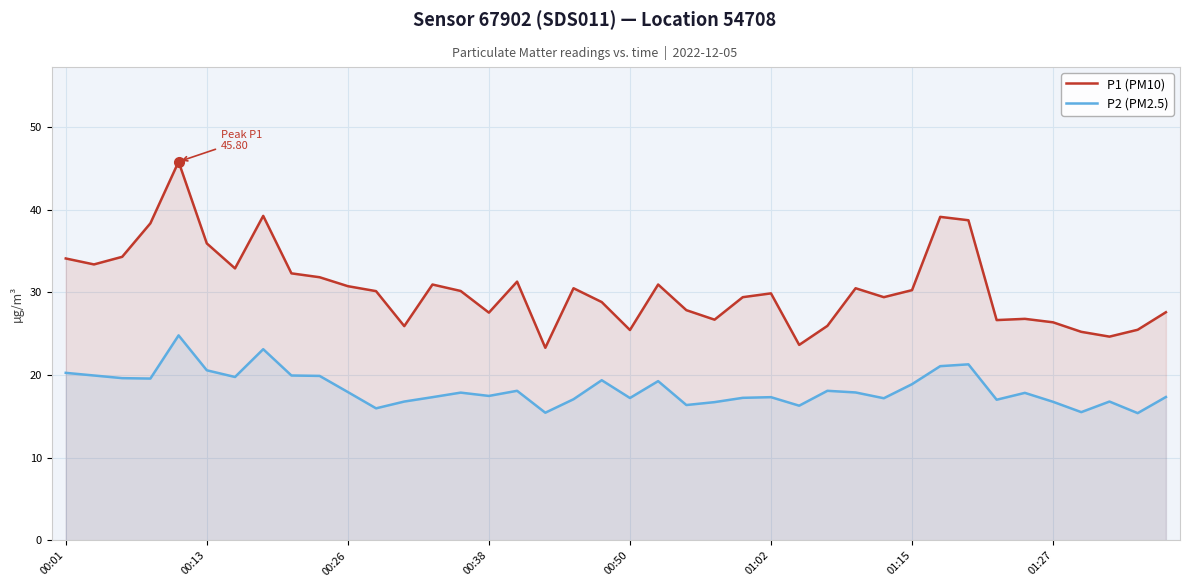

What is the difference between the second highest and minimum values in the P1 (PM10) series?

15.9